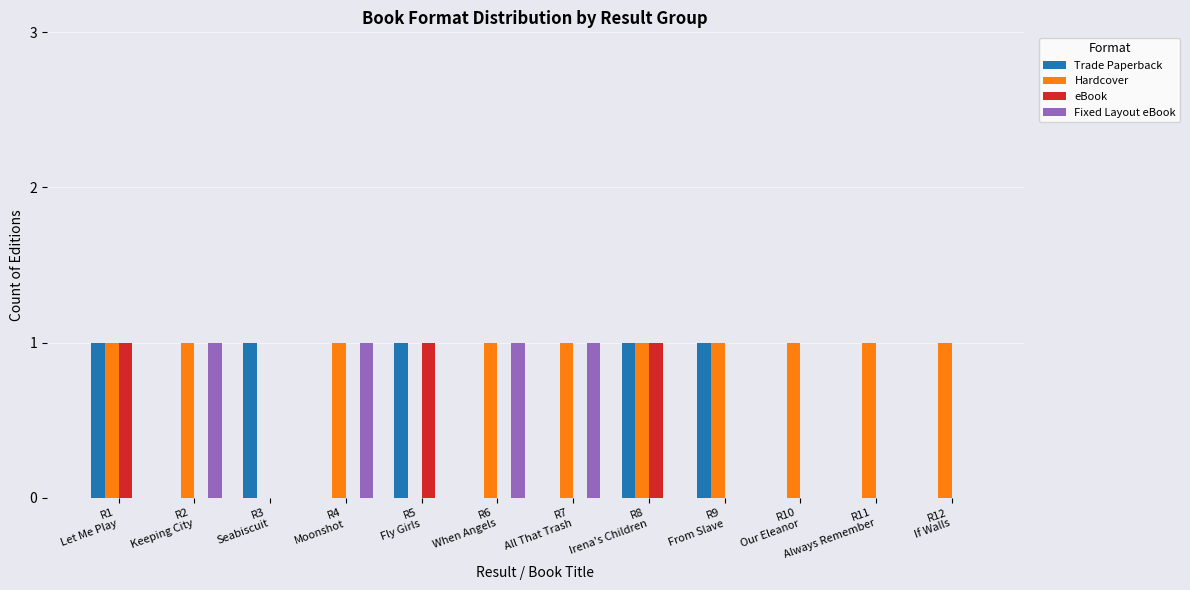

Which series has the largest total across all categories?

Hardcover